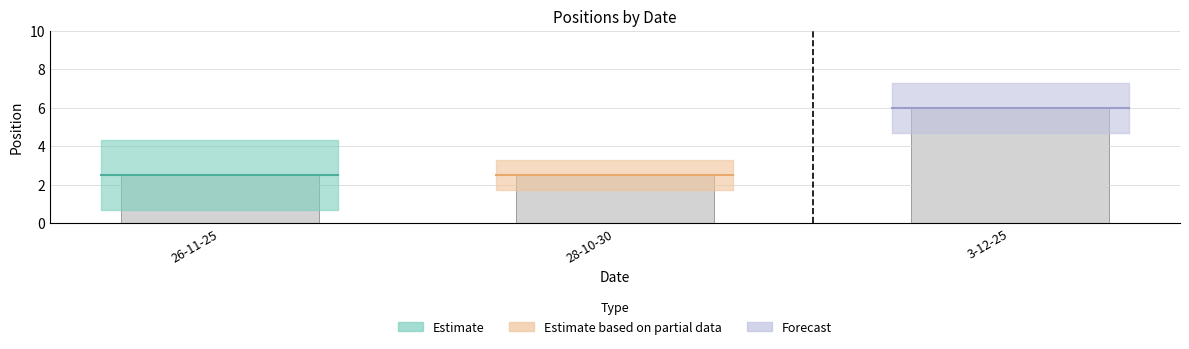

What value does the data have at 28-10-30?

2.5